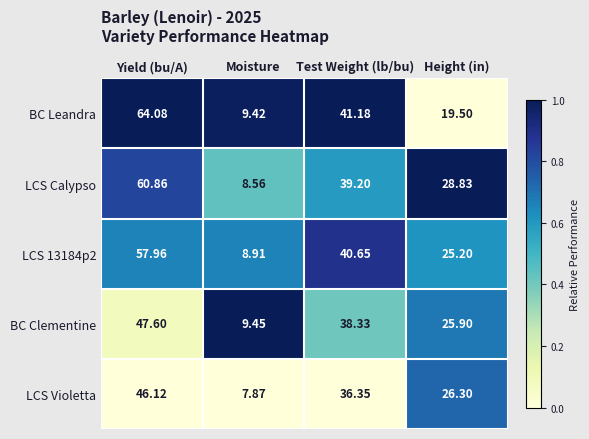

At which label does LCS Violetta reach its minimum?

Moisture